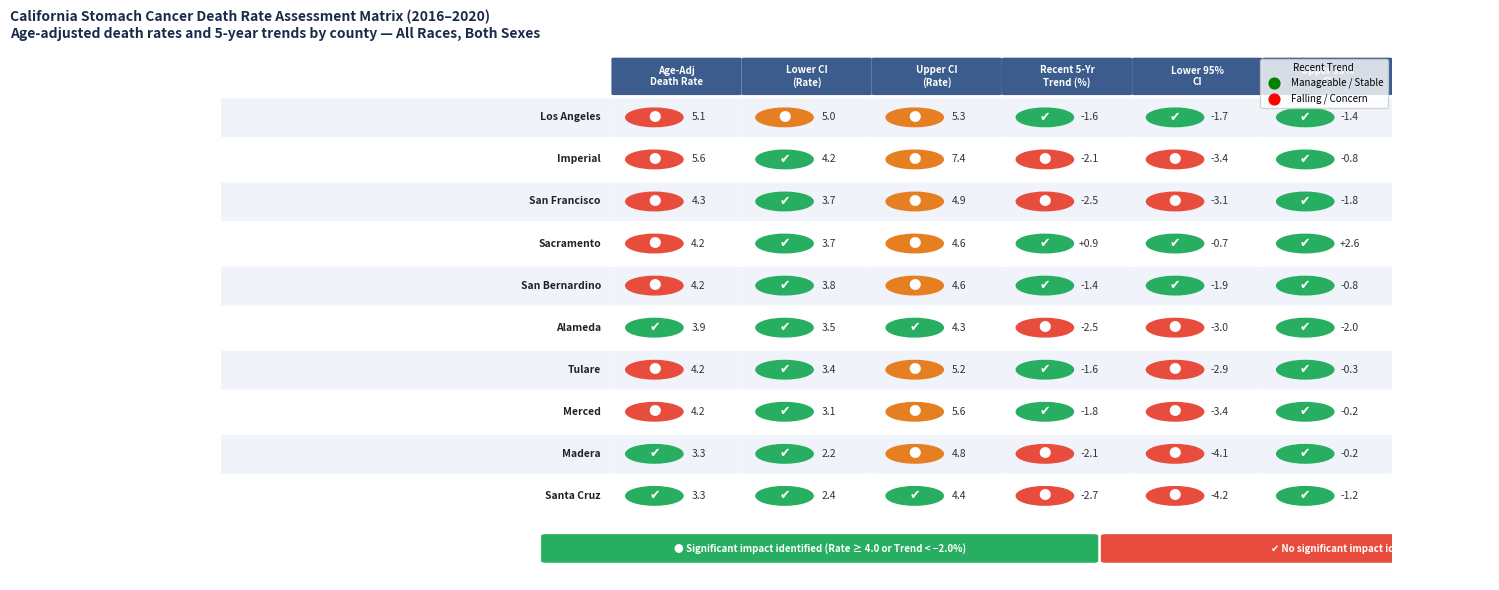

The value of Sacramento County at San Francisco County is 4.6. True or false?

True